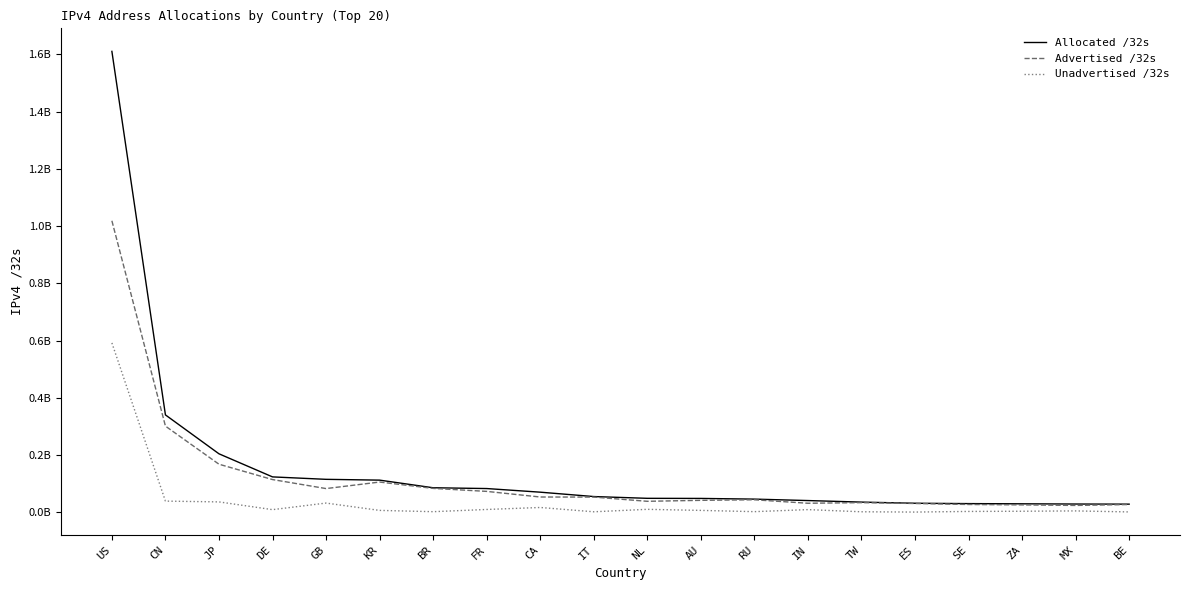

What is the label of the 15th point from the left?

TW